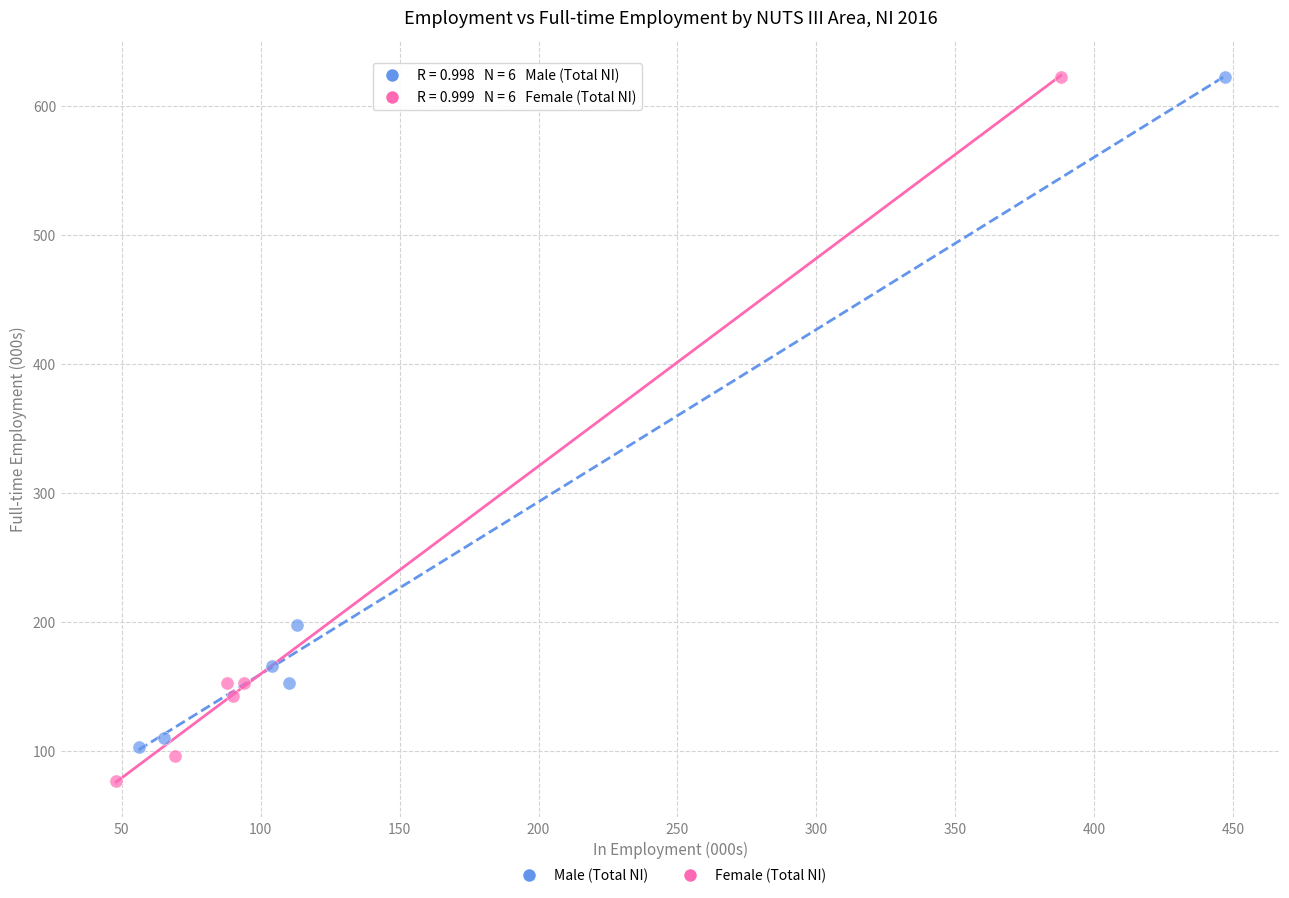

What are all the series names shown in the legend?

Male (Total NI), Female (Total NI)